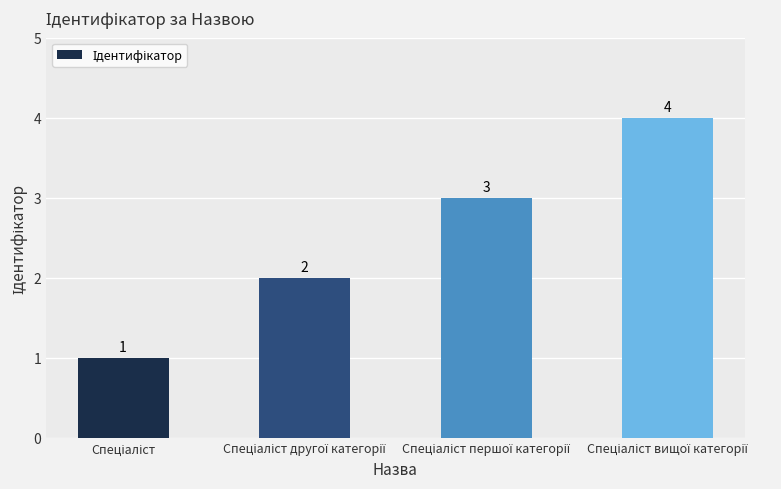

What is the sum of all values?

10